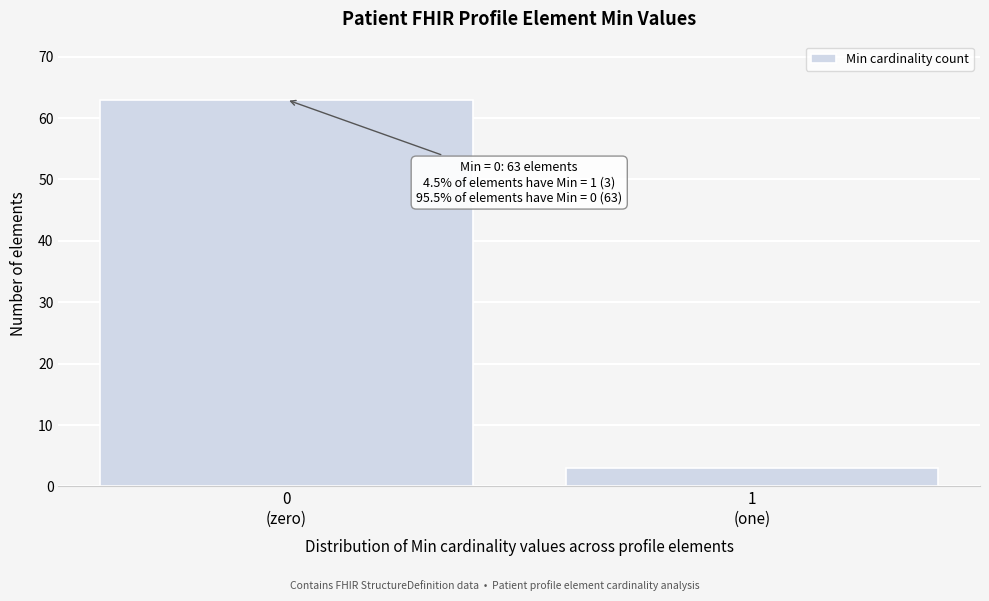

Reading right to left, what are all the values shown in this chart?

3	63